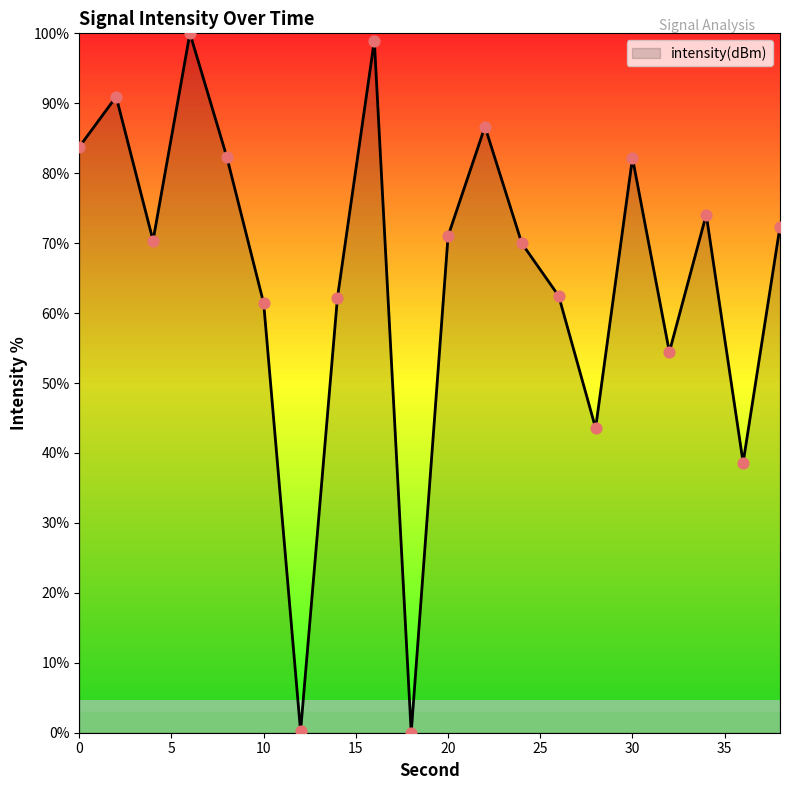

What is the greatest value displayed?

100.0